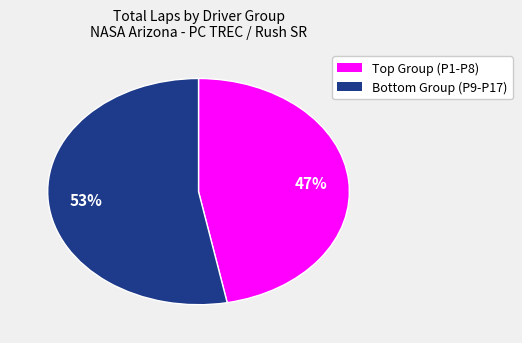

Is there a majority slice in this chart?

Yes